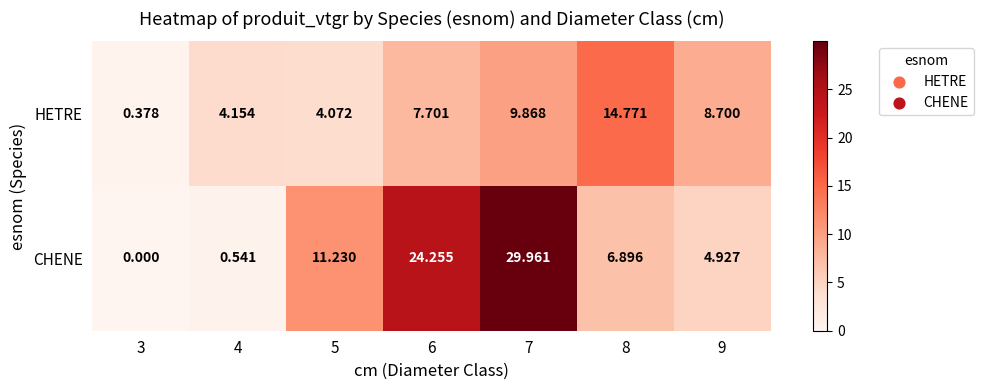

Which series has the widest spread of values?

CHENE